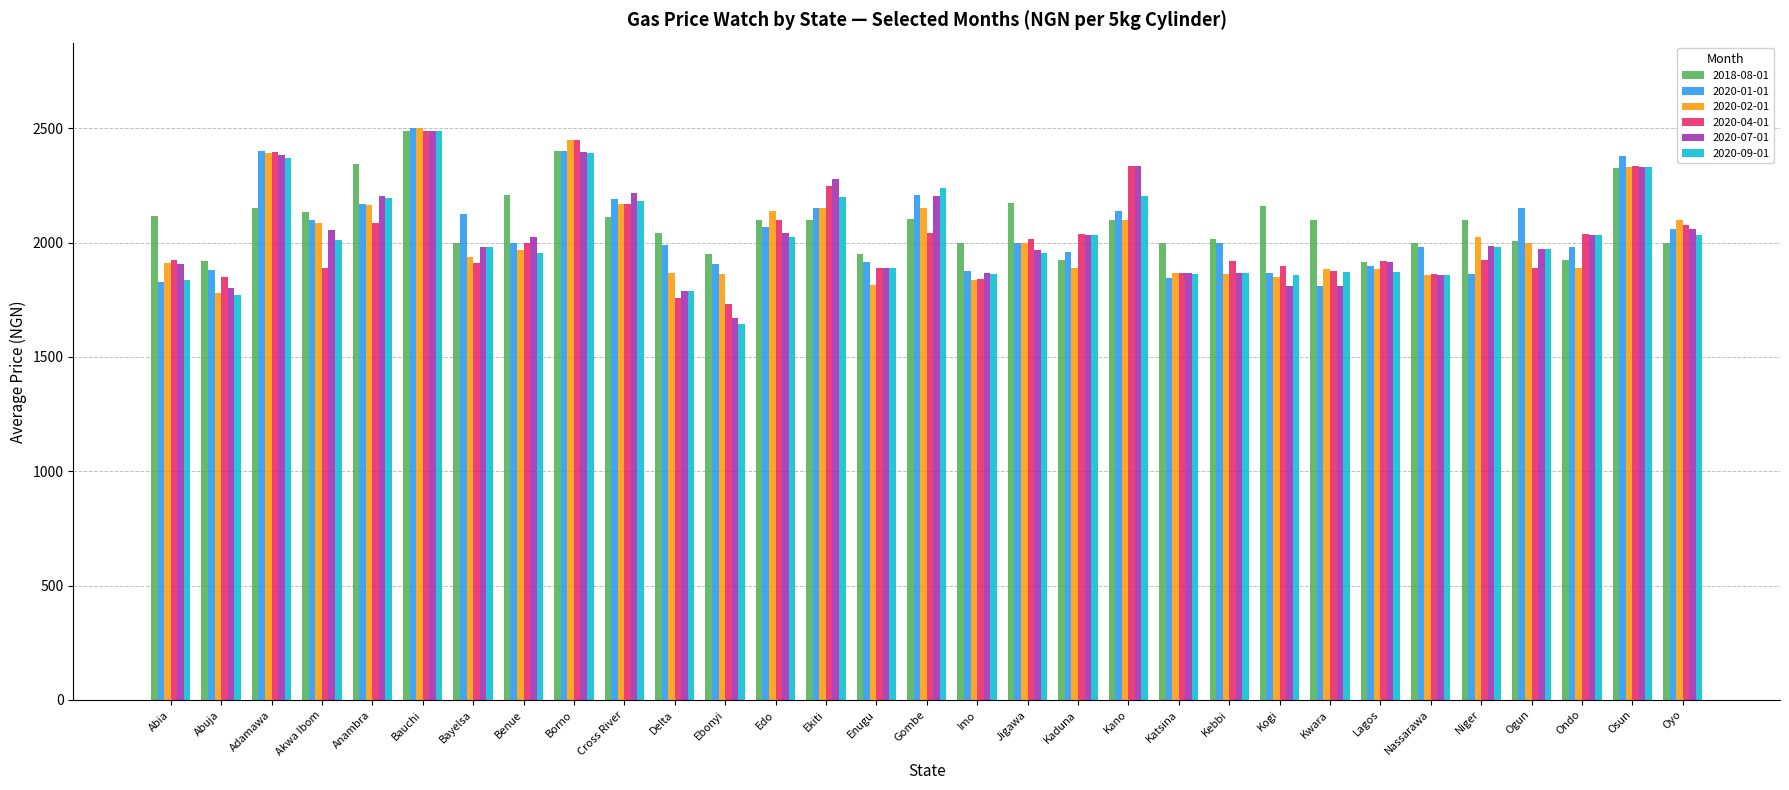

What is the difference between the second highest and second lowest values in the 2020-09-01 series?

622.0